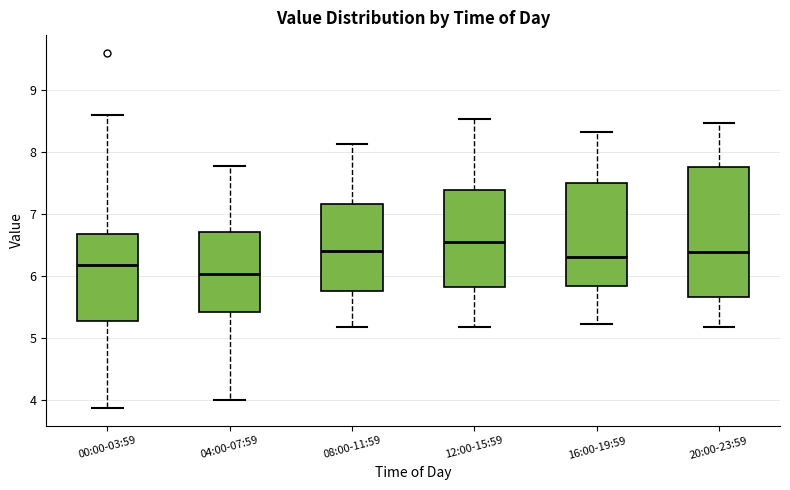

Reading left to right, read every box against the y-axis: the position of its median line, the range the box covers, and the ends of its whiskers. The values are not printed on the chart, so give them approximately, as read against the axis.

00:00-03:59: median 6.2, box 5.3 to 6.7, whiskers 3.9 to 8.6
04:00-07:59: median 6.0, box 5.4 to 6.7, whiskers 4.0 to 7.8
08:00-11:59: median 6.4, box 5.8 to 7.2, whiskers 5.2 to 8.1
12:00-15:59: median 6.6, box 5.8 to 7.4, whiskers 5.2 to 8.5
16:00-19:59: median 6.3, box 5.8 to 7.5, whiskers 5.2 to 8.3
20:00-23:59: median 6.4, box 5.7 to 7.8, whiskers 5.2 to 8.5